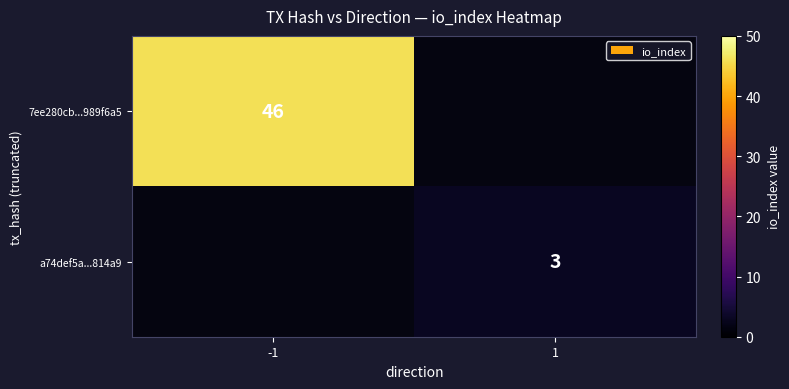

Is it true that a74def5a...814a9 equals 3 at 1?

True